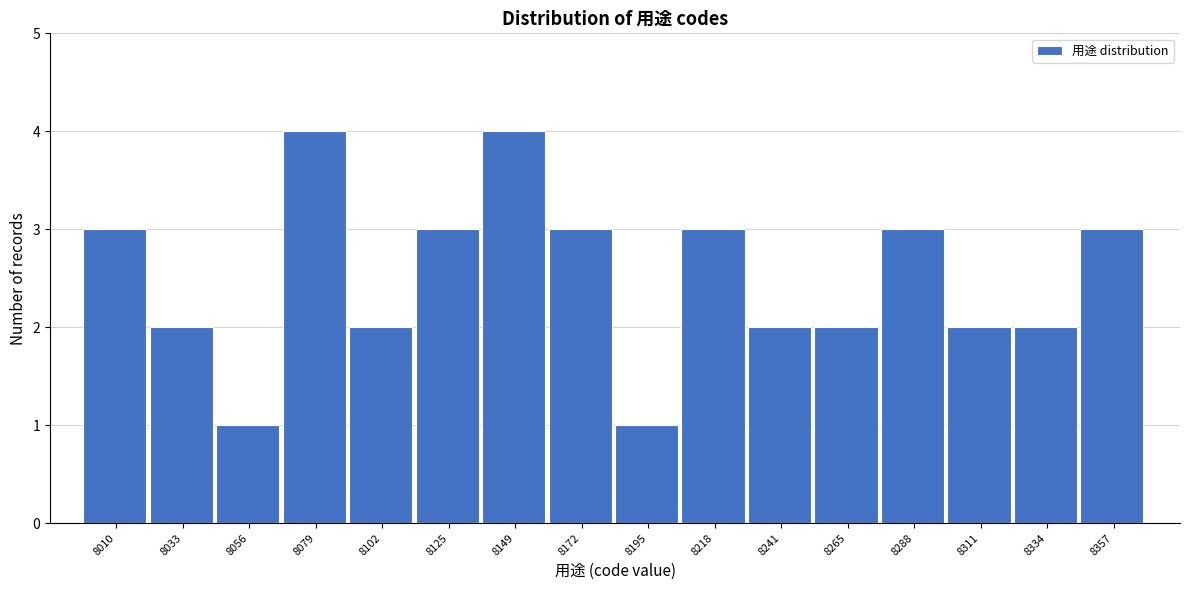

Reading left to right, list all the values displayed in this chart.

3	2	1	4	2	3	4	3	1	3	2	2	3	2	2	3